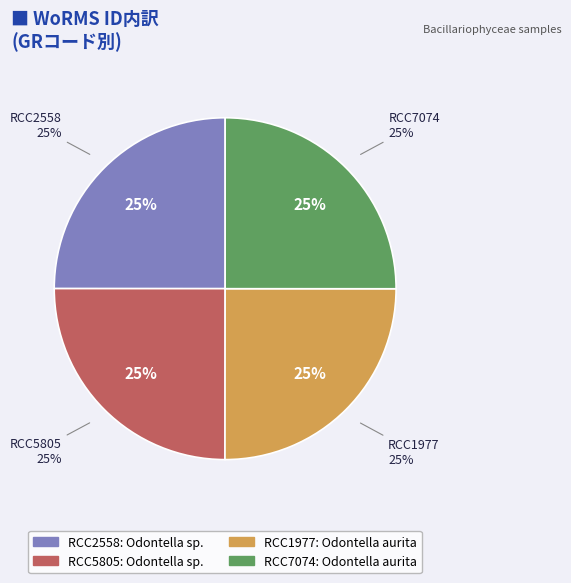

Is it true that RCC1977 (Odontella aurita) is 17% of the pie?

False